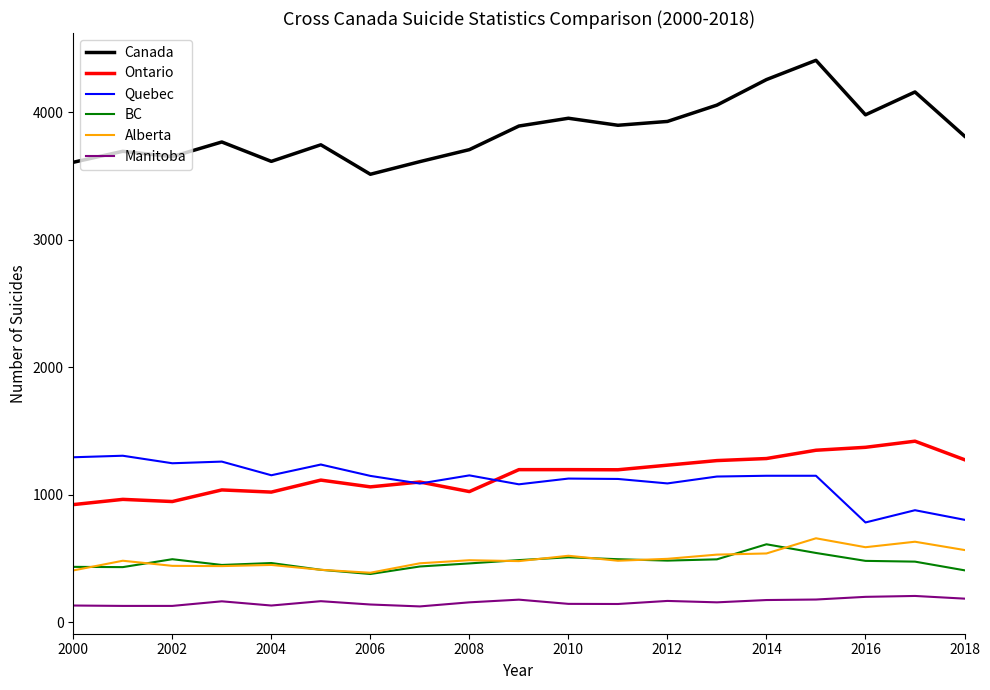

True or false: Quebec and Manitoba intersect in this chart.

False